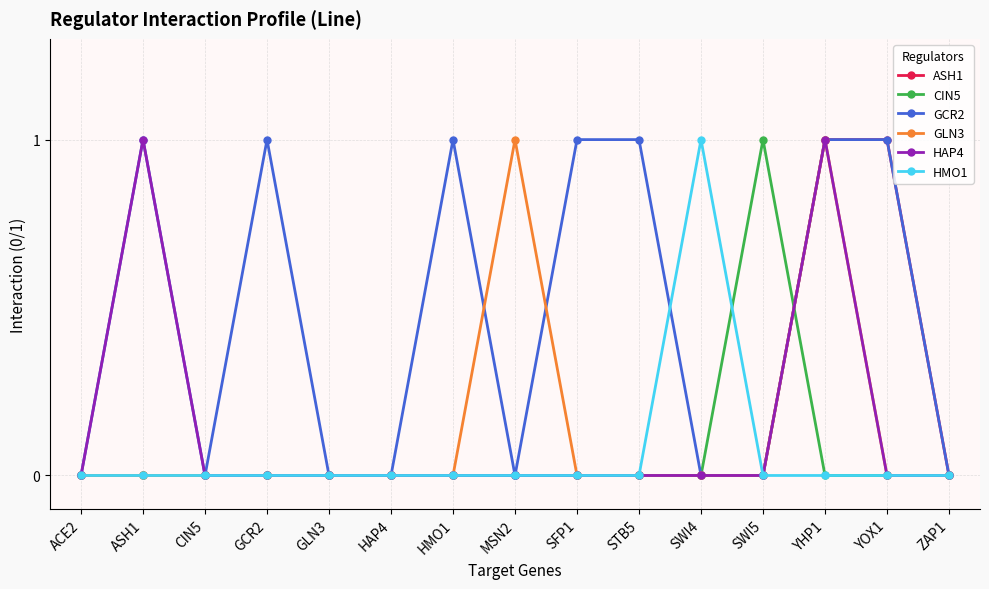

At which category is the sum across all series the highest?

YHP1